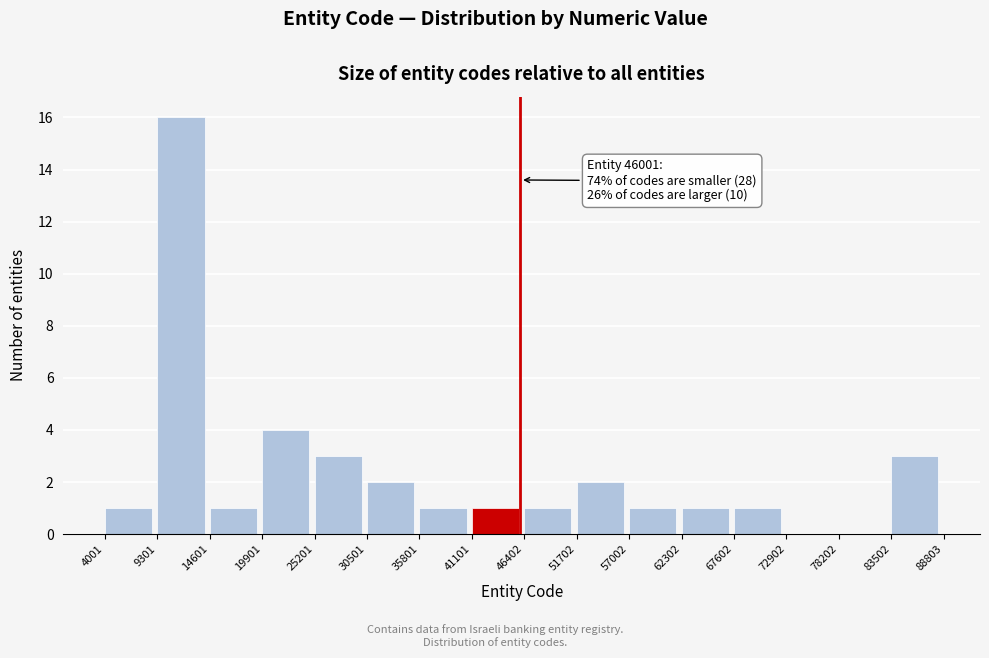

Over which range of the x-axis is the bar tallest?

9301 to 14601